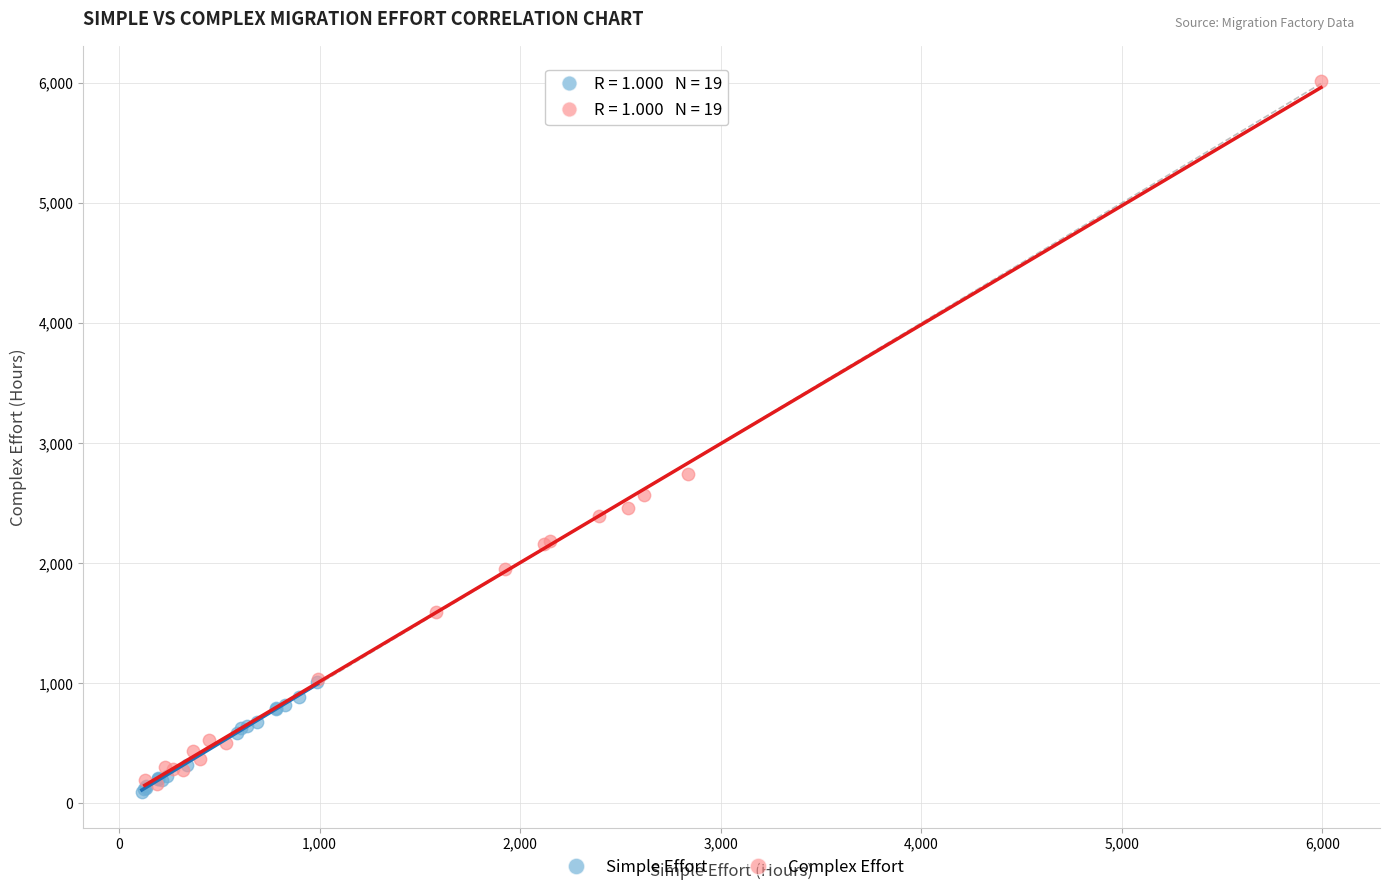

Which series reaches the maximum Y coordinate?

Complex Effort